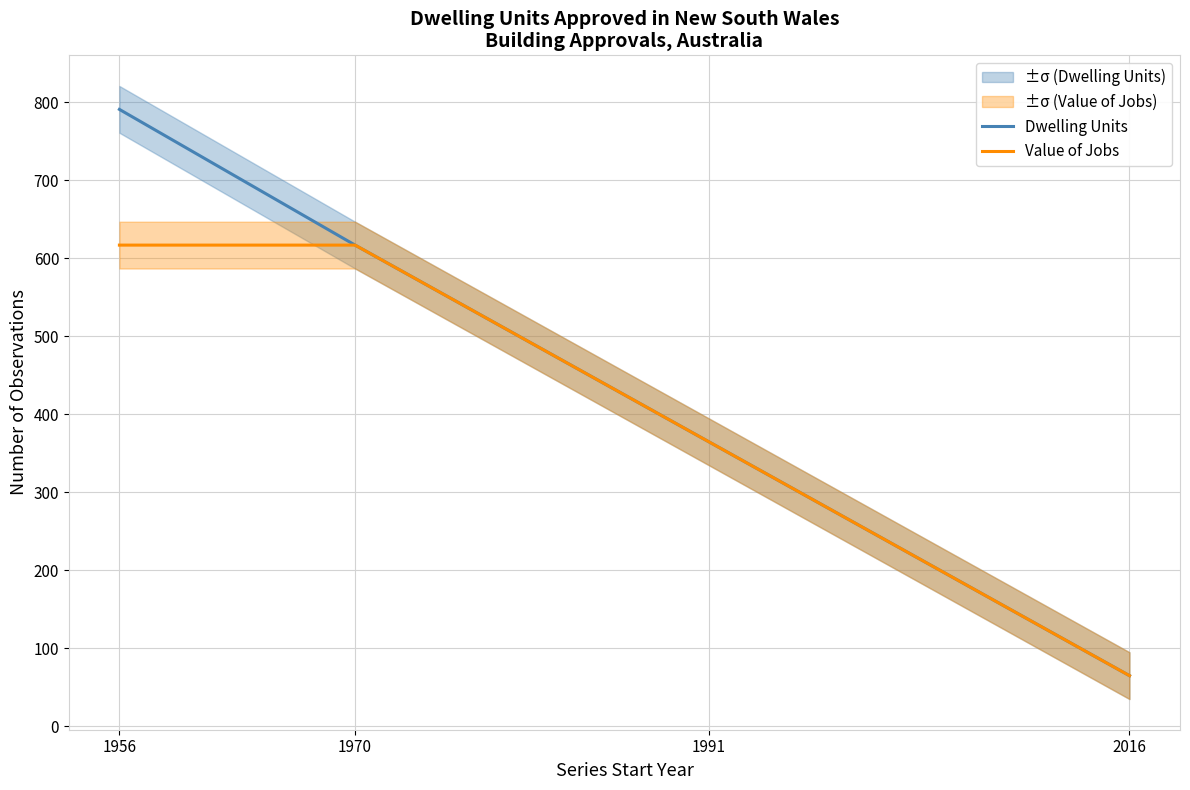

What is the value of the Dwelling Units point at the 3rd from the left?

365